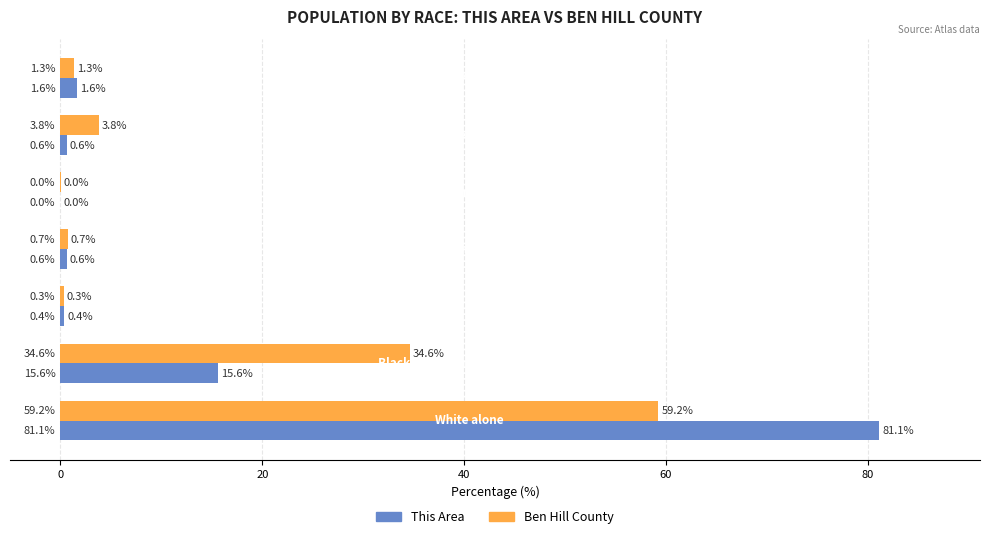

What is the greatest value displayed?

81.1